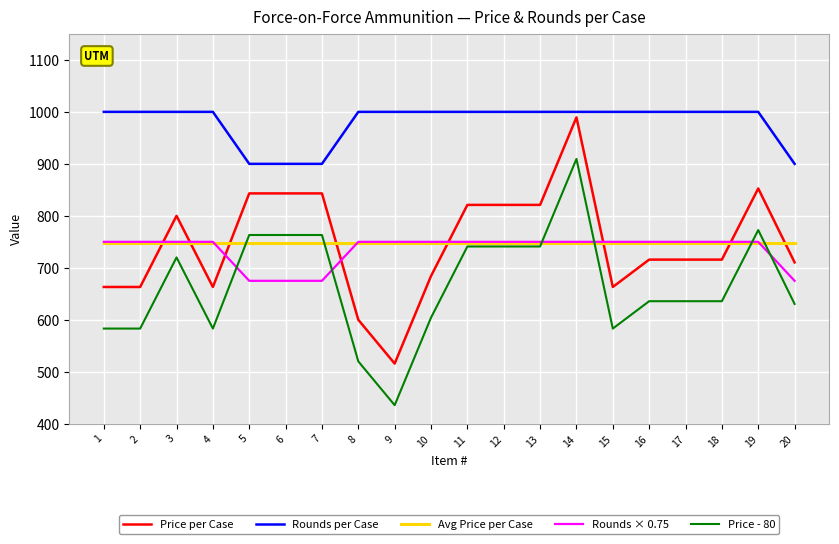

At which category is the sum across all series the highest?

14